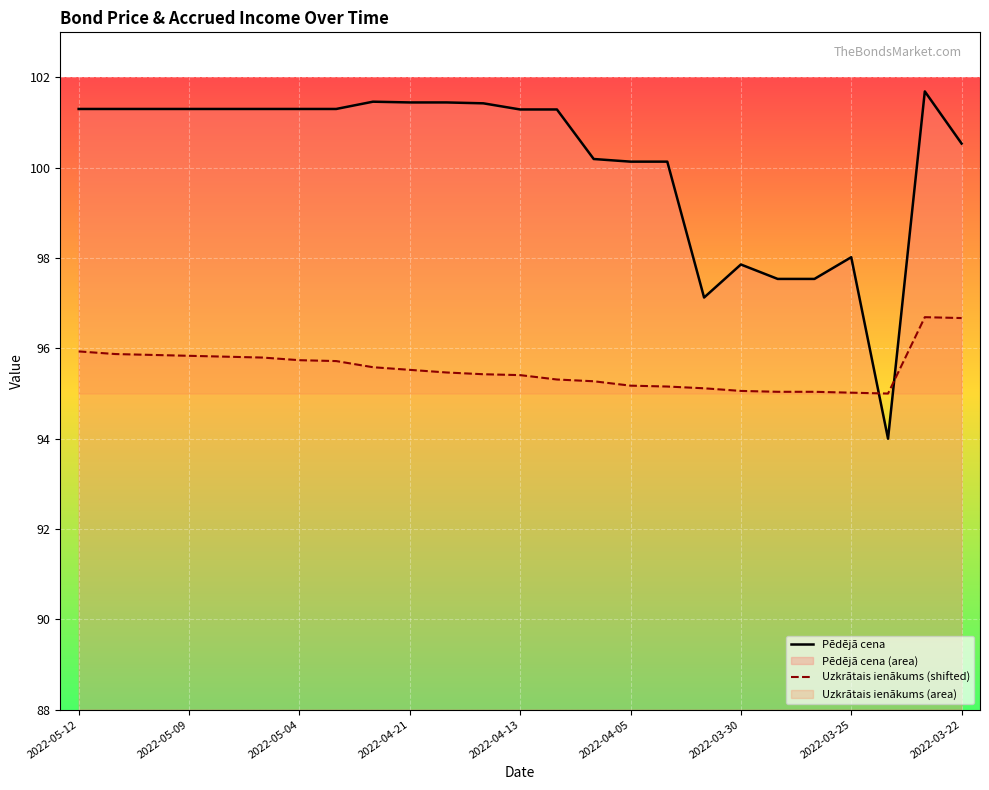

List the series in order of their peak value, lowest first.

Uzkrātais ienākums (shifted), Pēdējā cena